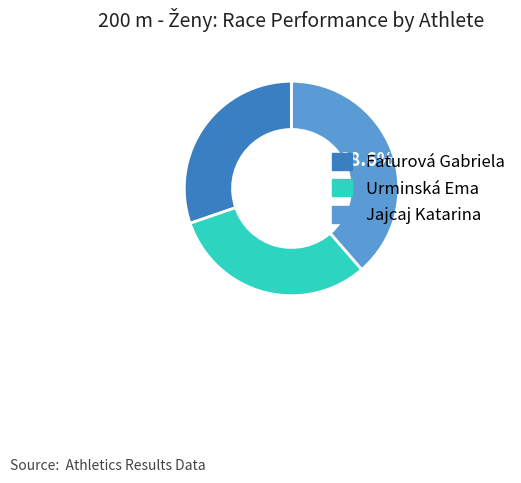

Combined, do Urminská Ema and Faturová Gabriela account for over 50%?

Yes